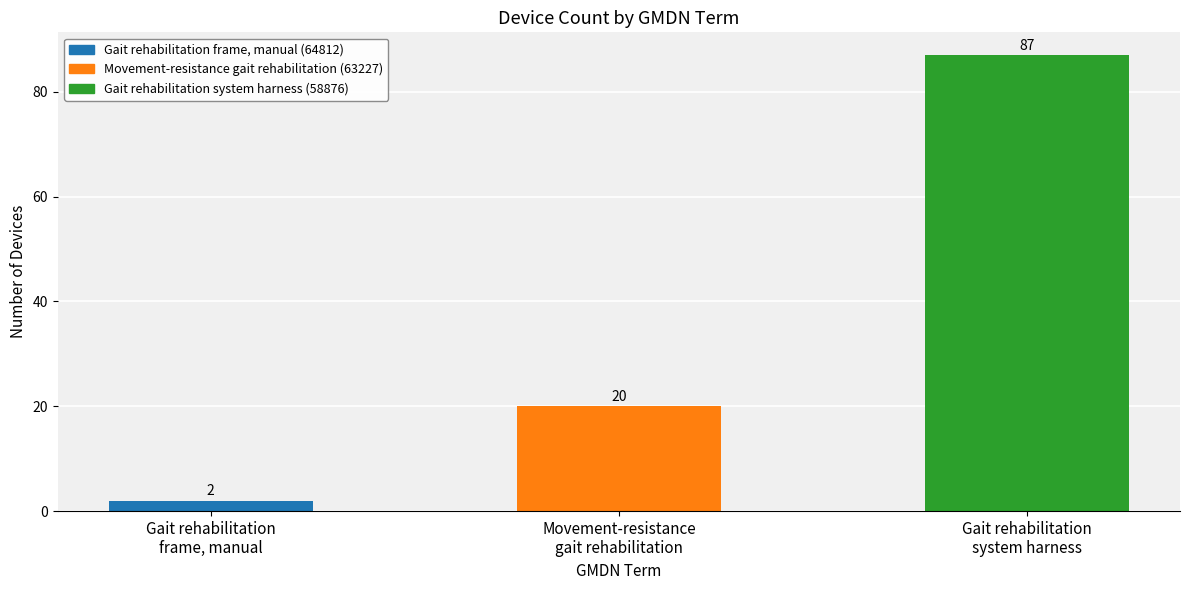

How many values are below 20?

1